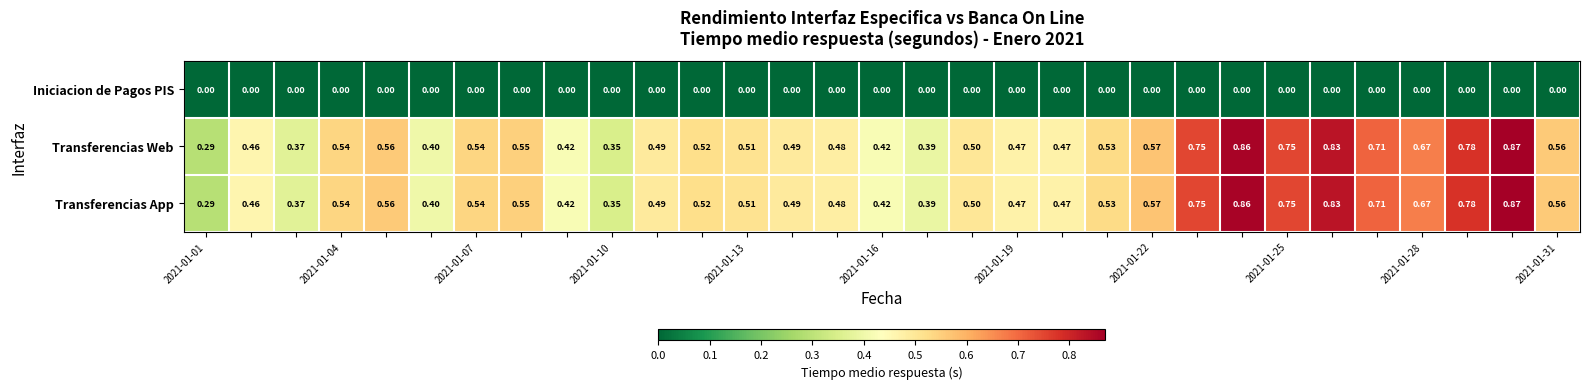

How many categories are shown in the chart?

31